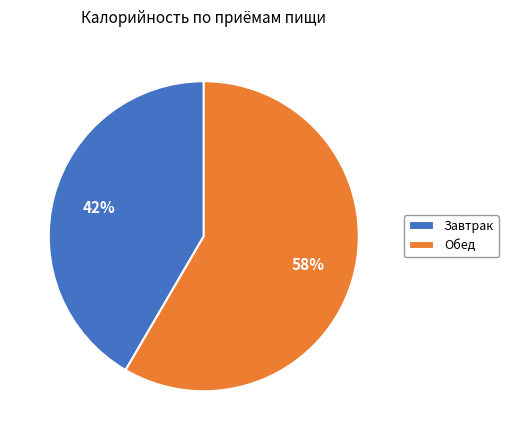

Is the sum of Завтрак and Обед greater than half?

Yes